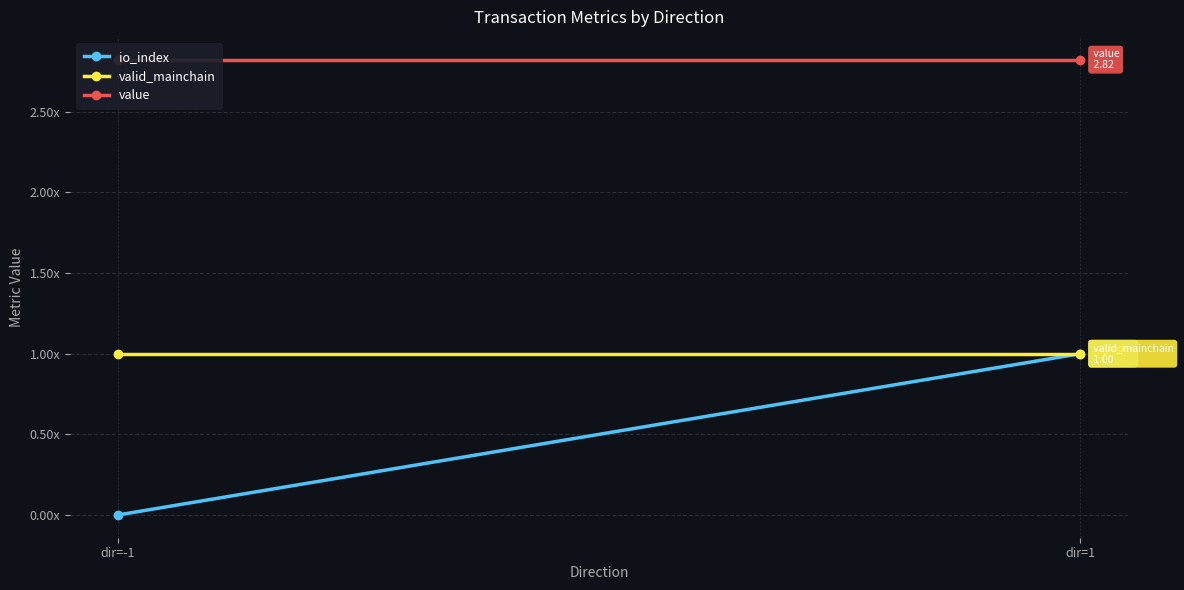

Reading left to right, extract all data points from this chart.

io_index: 0.0	1.0
valid_mainchain: 1.0	1.0
value: 2.8	2.8